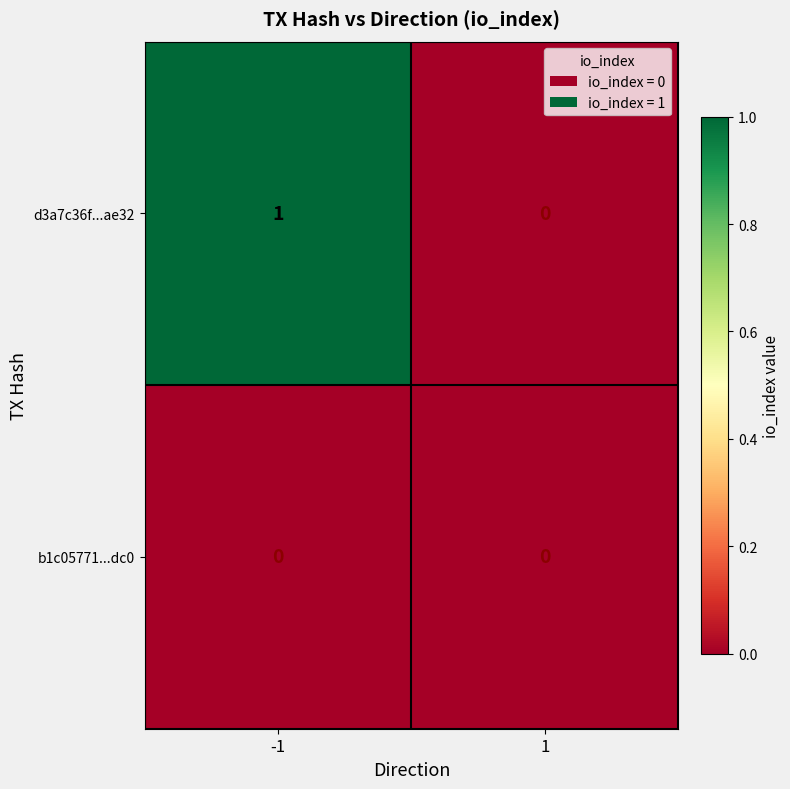

What is the total value across all series at -1?

1